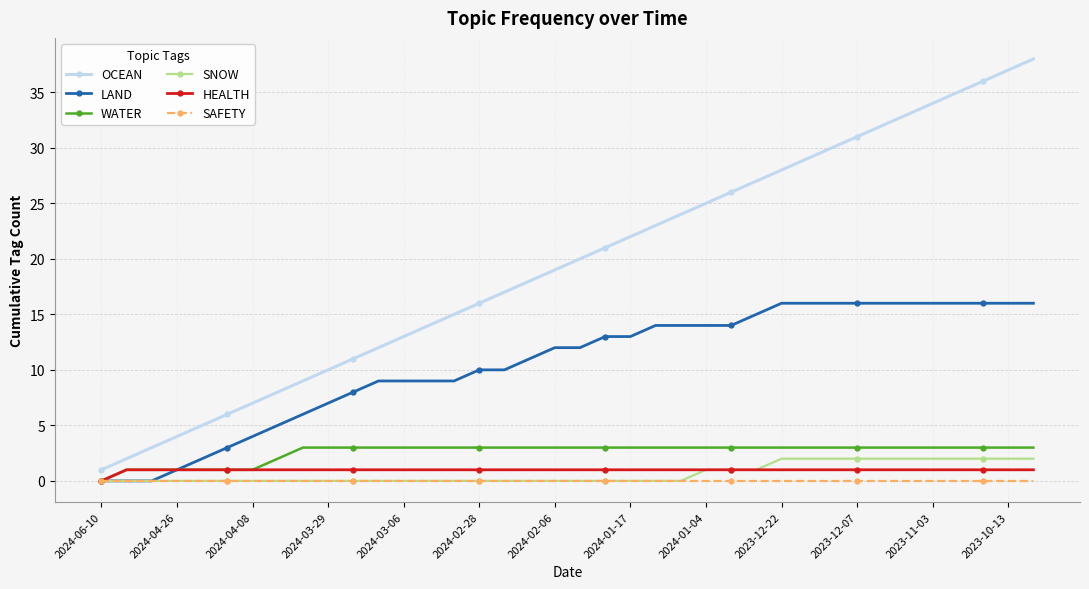

True or false: LAND and OCEAN intersect in this chart.

False